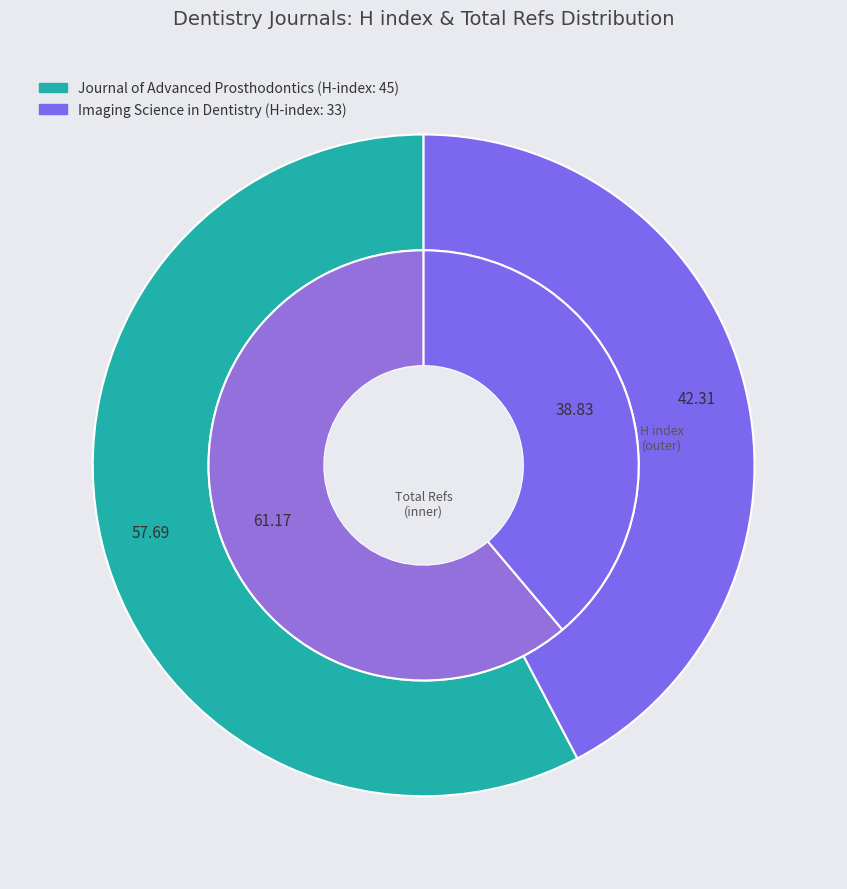

Which has a higher value, Imaging Science in Dentistry or Journal of Advanced Prosthodontics?

Journal of Advanced Prosthodontics